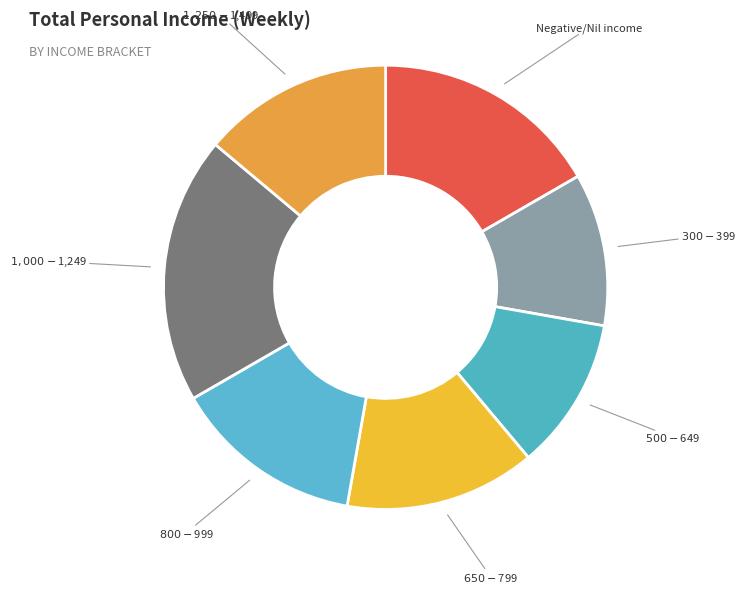

Is there a majority slice in this chart?

No